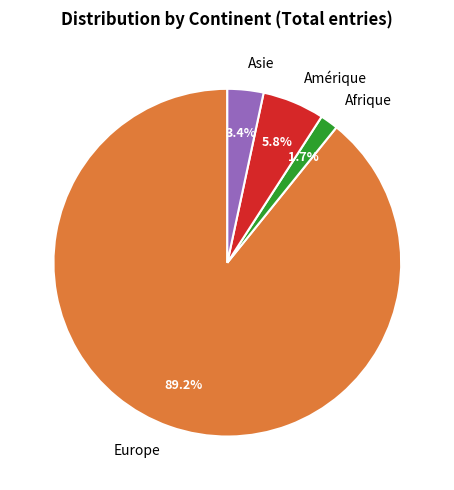

To the nearest percent, what percentage of the pie is Asie?

3%